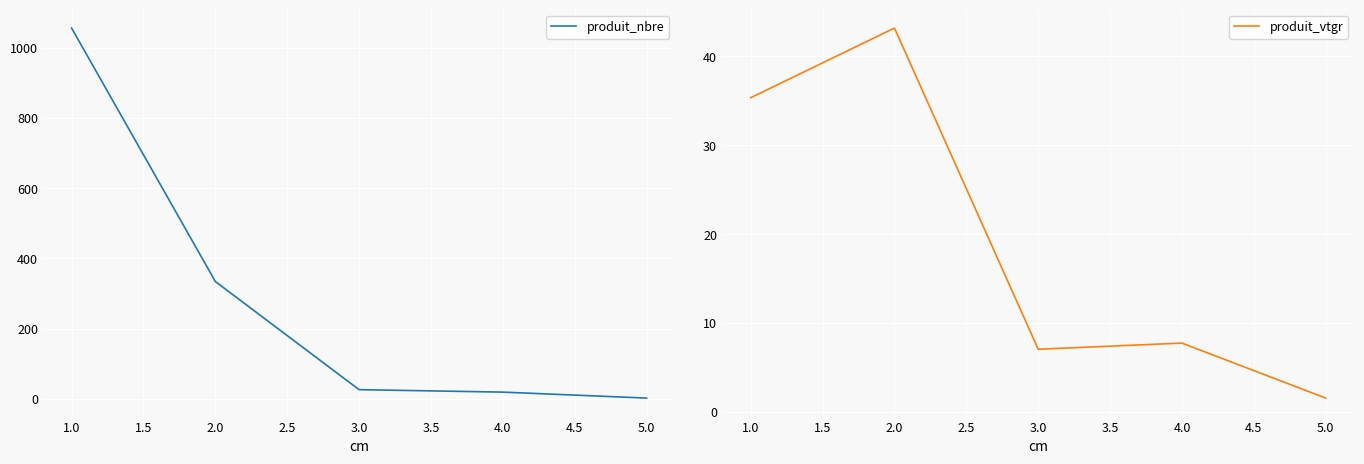

Which series has the largest range (max minus min)?

produit_nbre